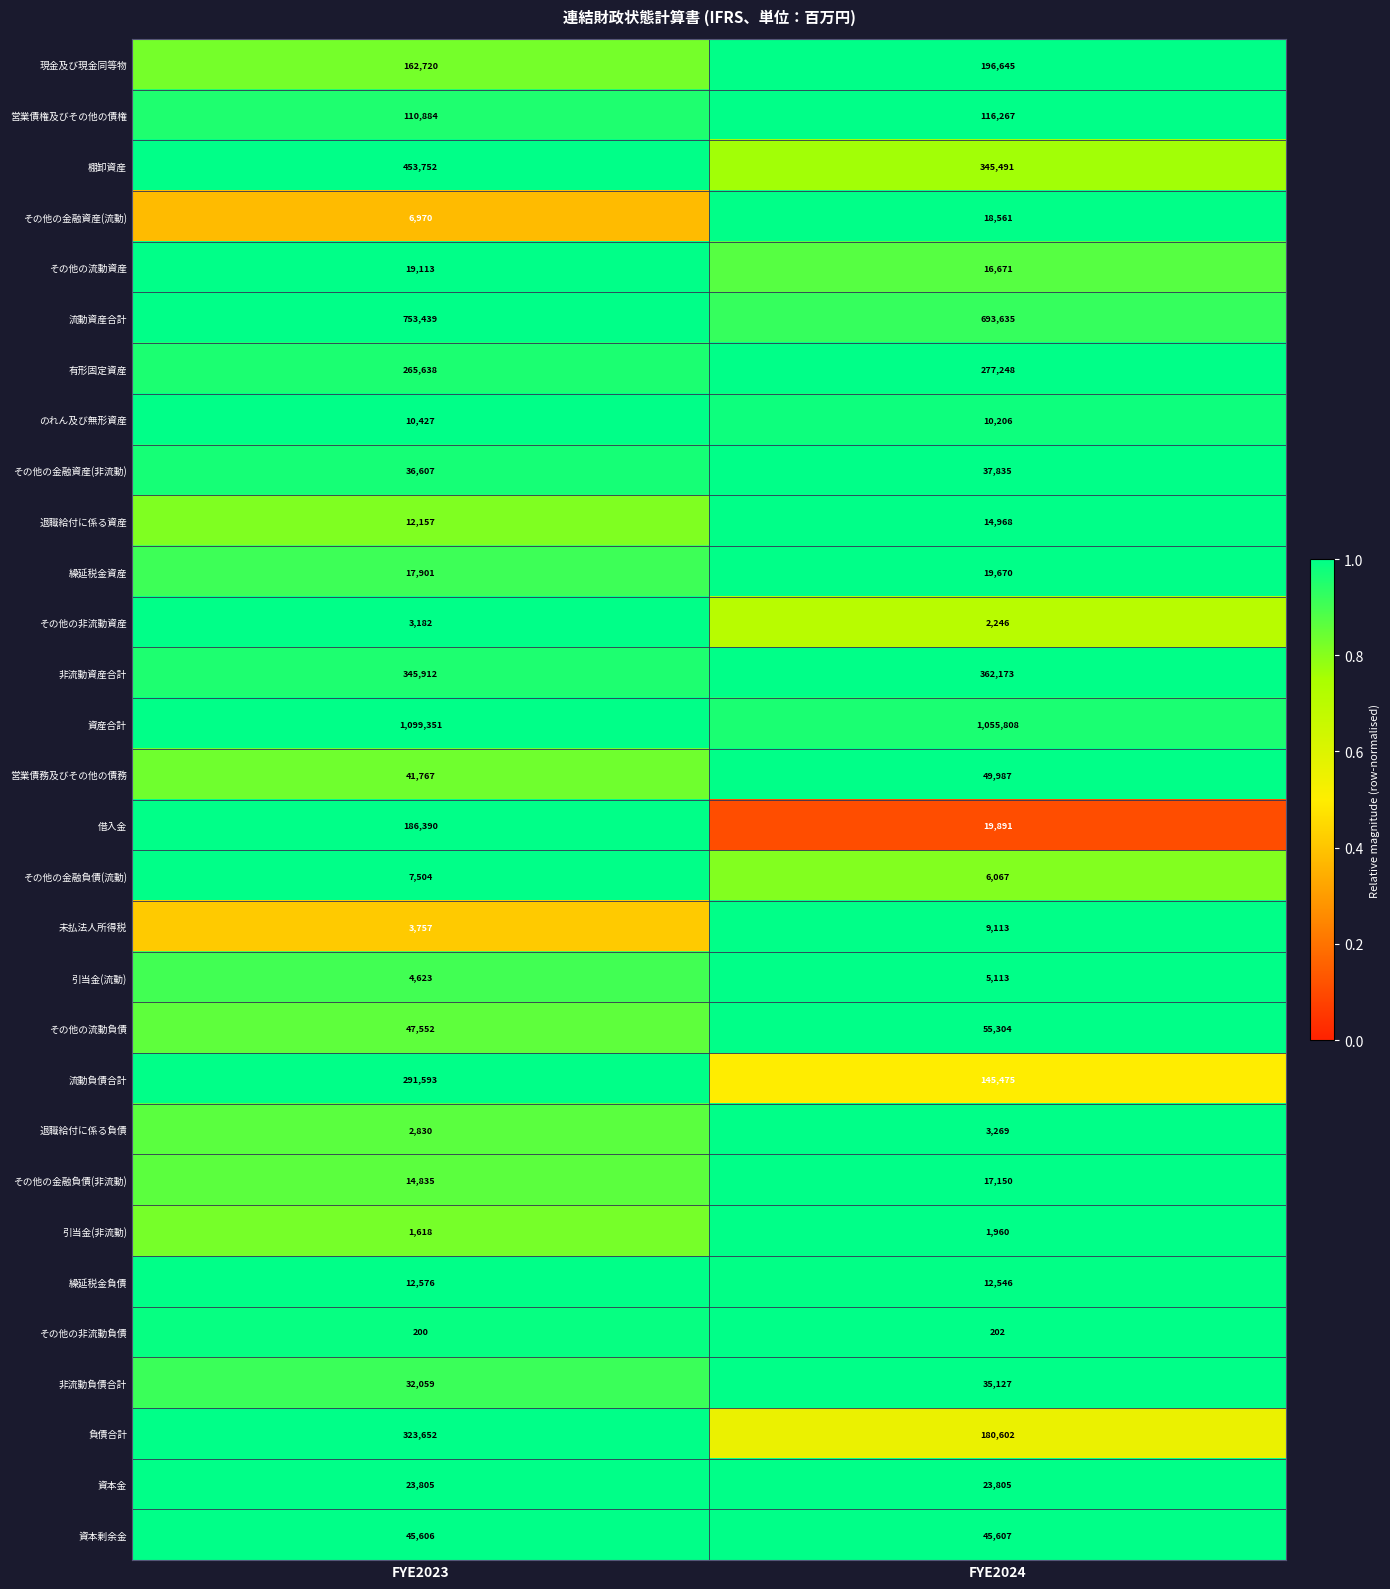

Is it true that 引当金(流動) equals 5113 at FYE2024?

True